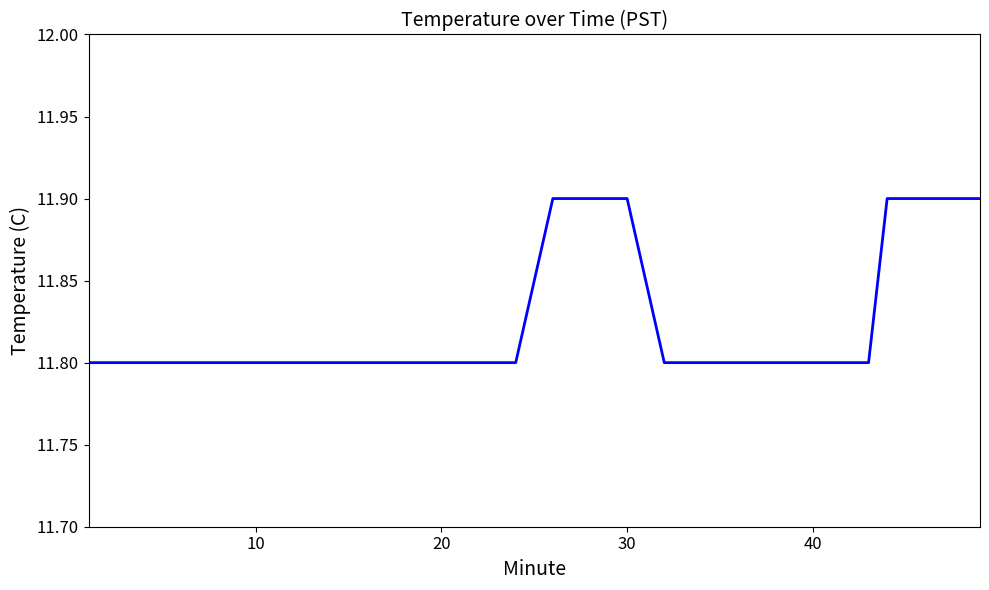

What is the minimum value shown in the chart?

11.8